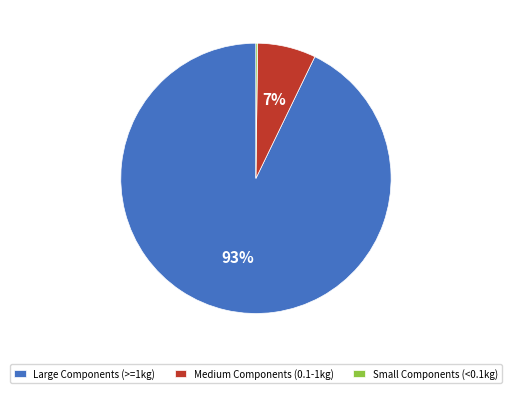

What is the majority slice?

Large Components (>=1kg)